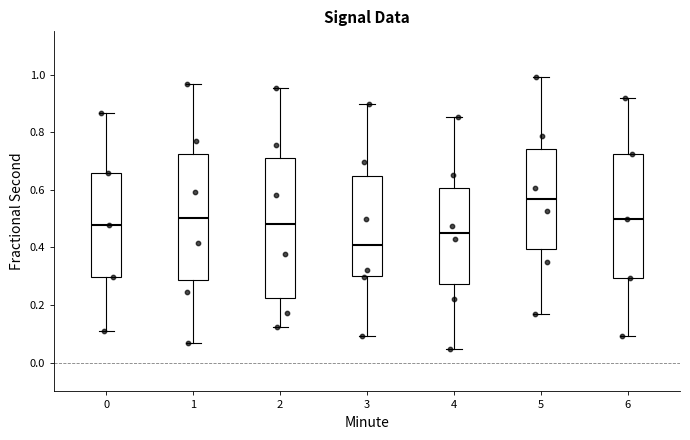

Comparing the boxes themselves (not the whiskers), which one is the tallest?

2